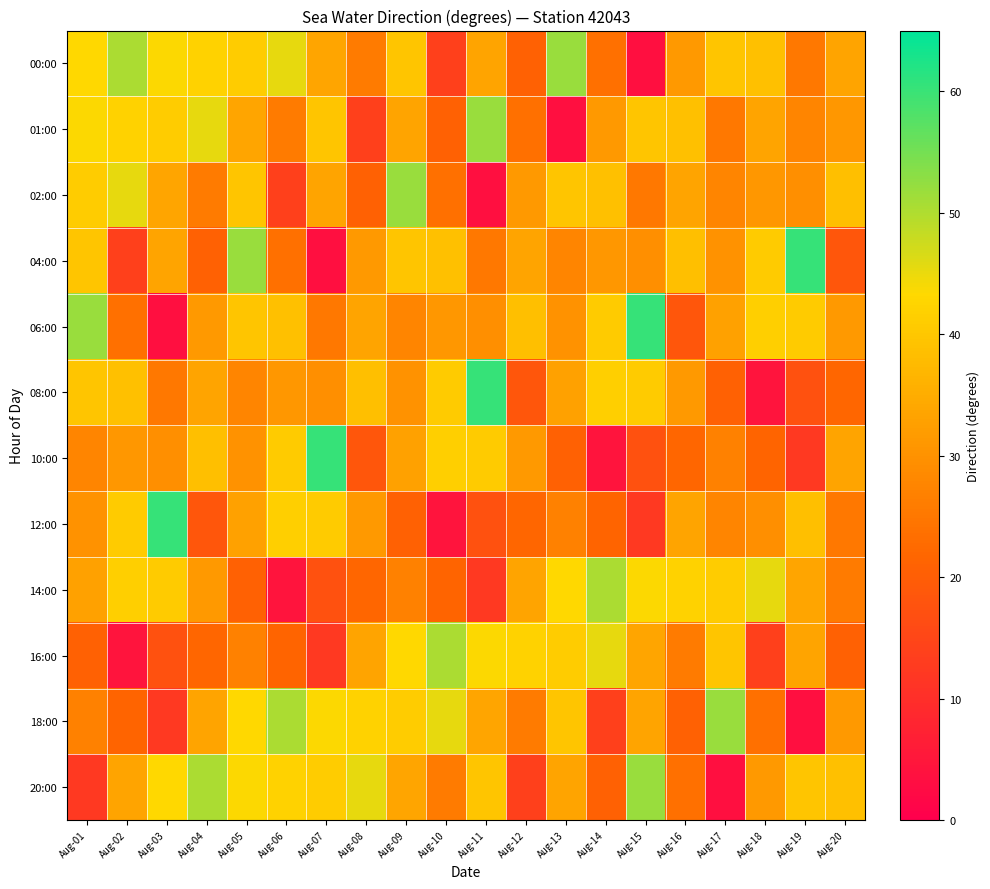

How many categories are shown in the chart?

20